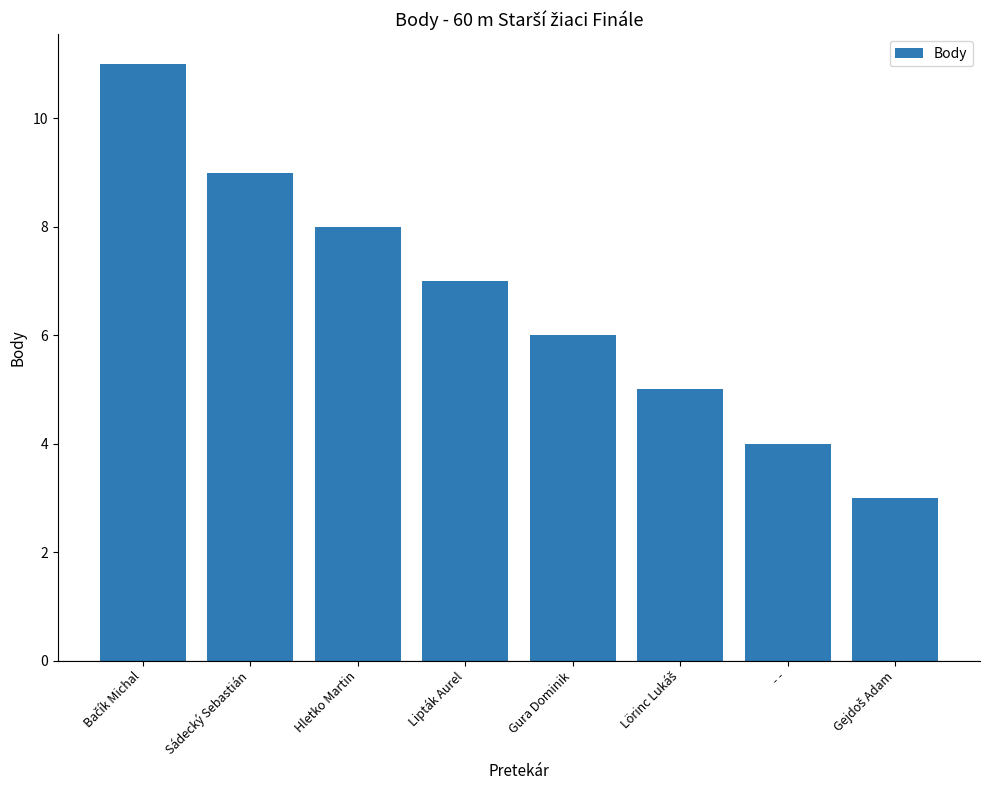

What is the maximum value shown in the chart?

11